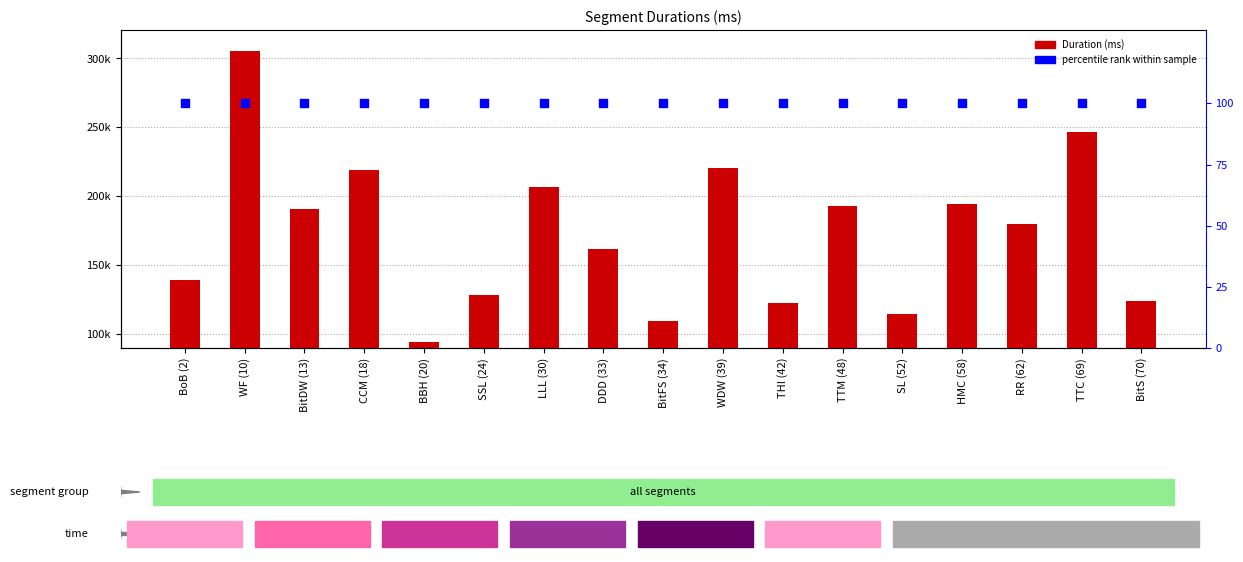

What are all the series names shown in the legend?

Duration (ms), percentile rank